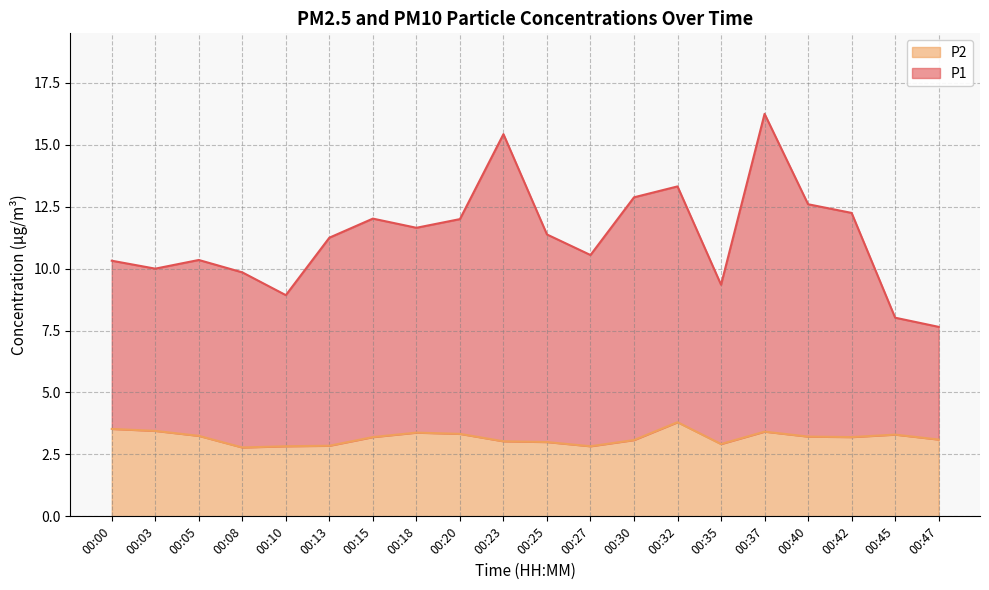

Which category has the highest value in the P2 series?

00:32